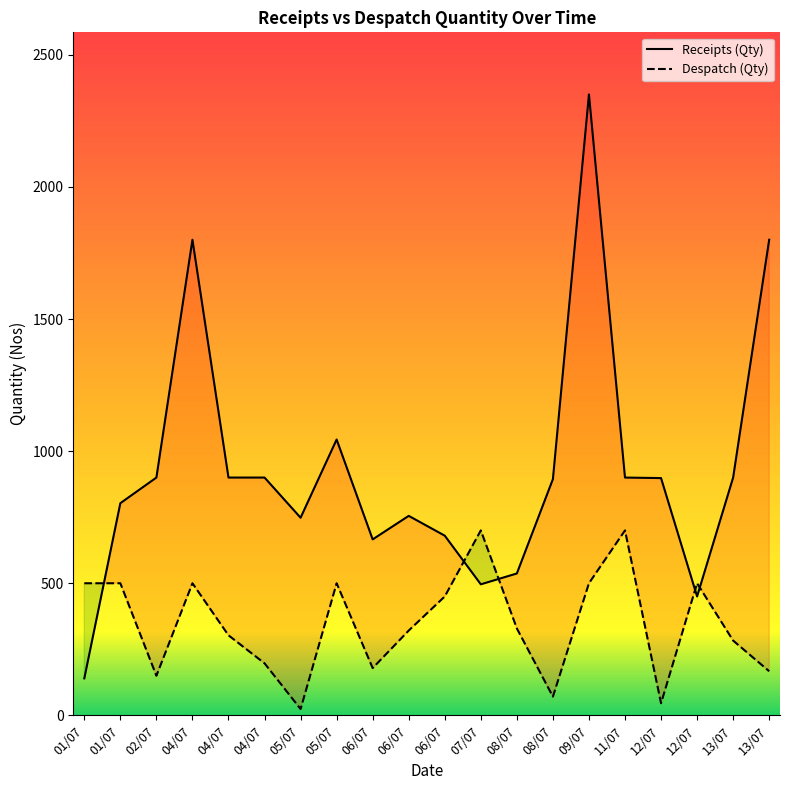

At which category is the sum across all series the highest?

09/07